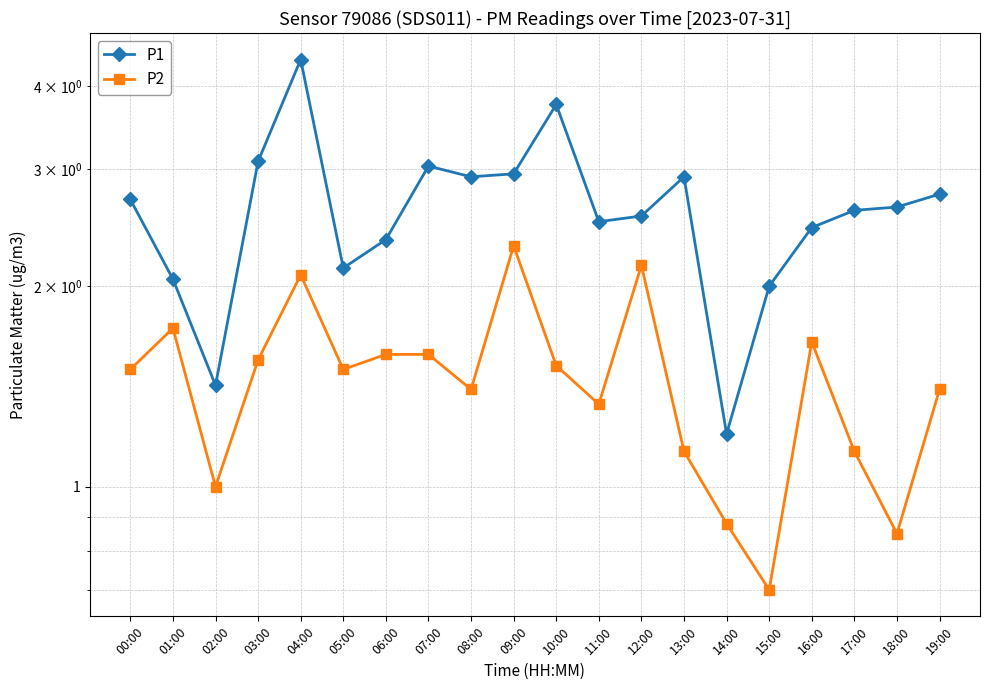

Where is P1 nearest to the value 2?

15:00